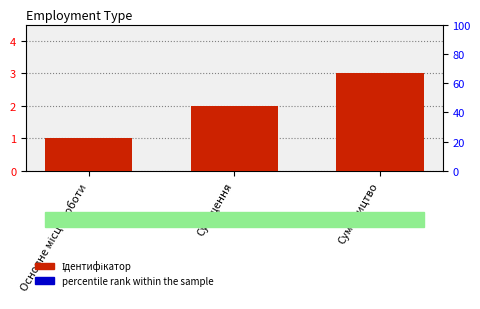

Rank the categories by percentile rank within the sample value from lowest to highest.

Основне місце роботи, Суміщення, Сумісництво